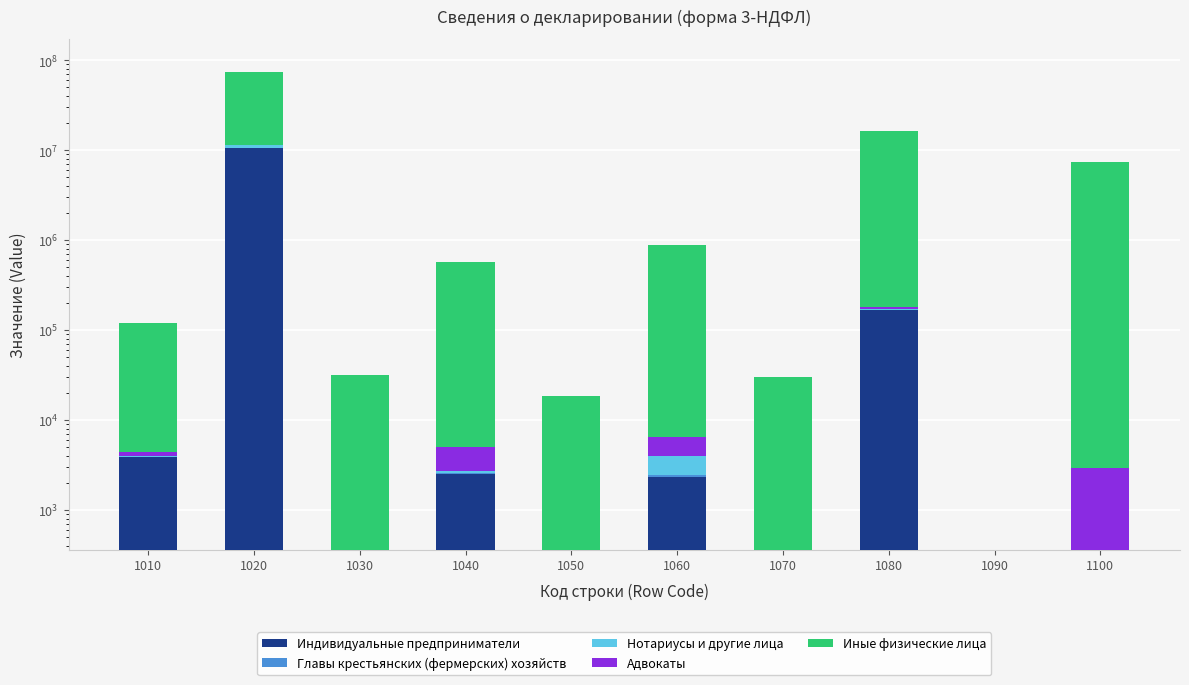

What is the difference between the Индивидуальные предприниматели values at 1030 and 1020?

10668845